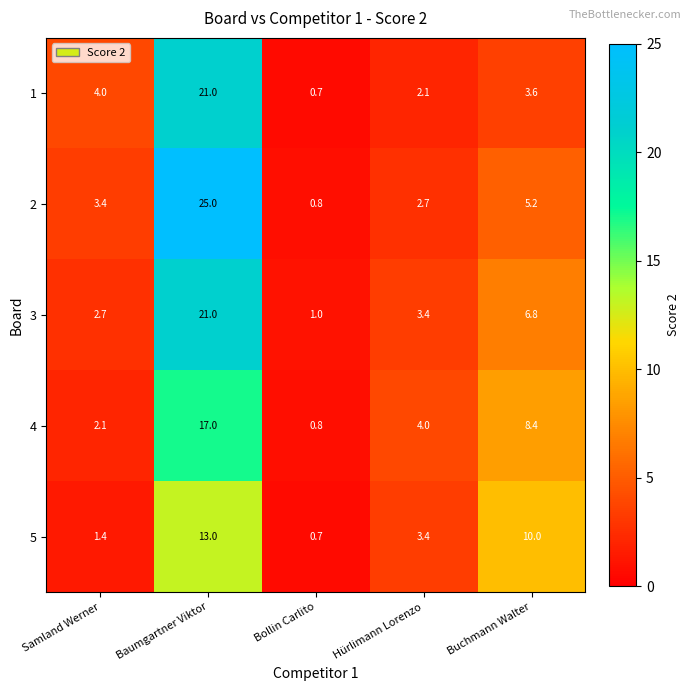

What is the total value across all series at Hürlimann Lorenzo?

15.6